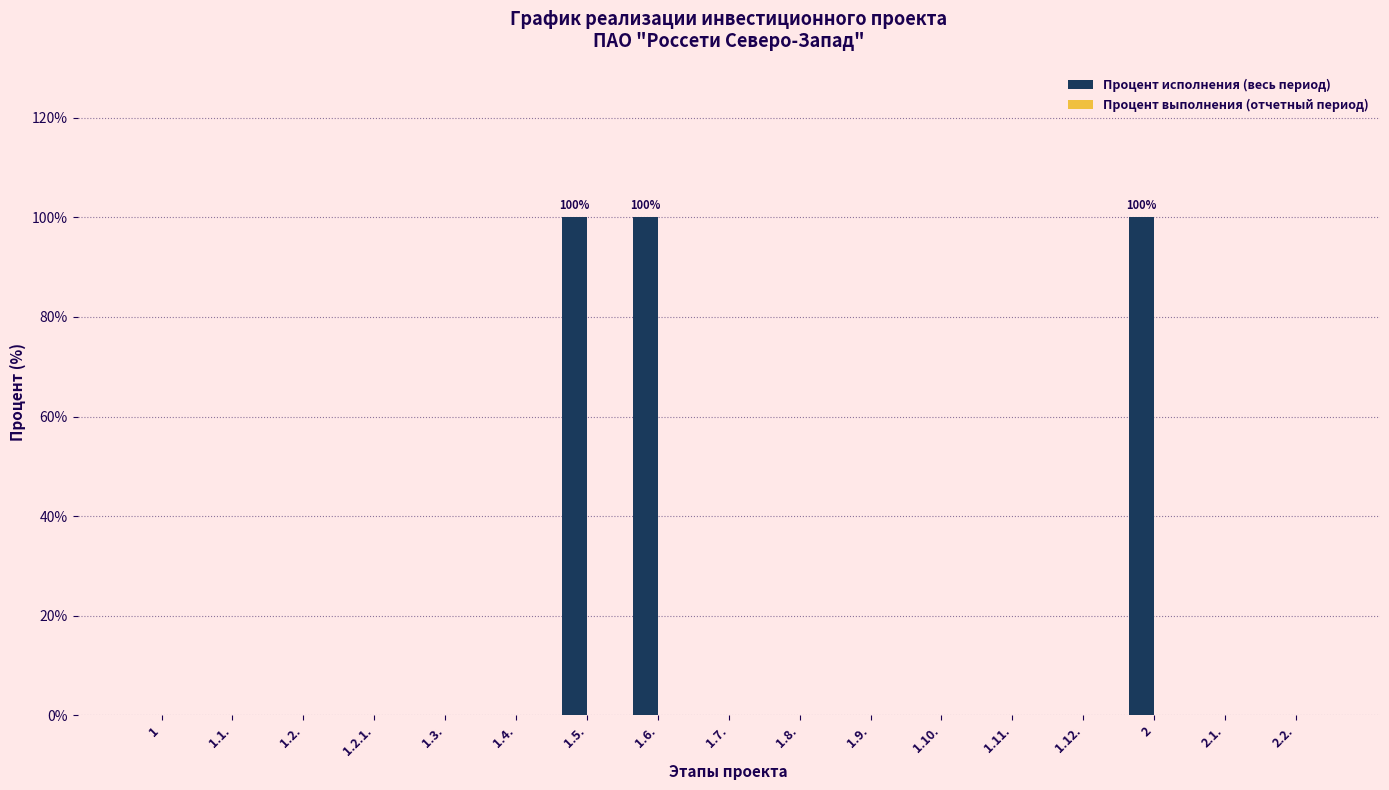

Between 1.6. and 1.4., which is larger?

1.6.